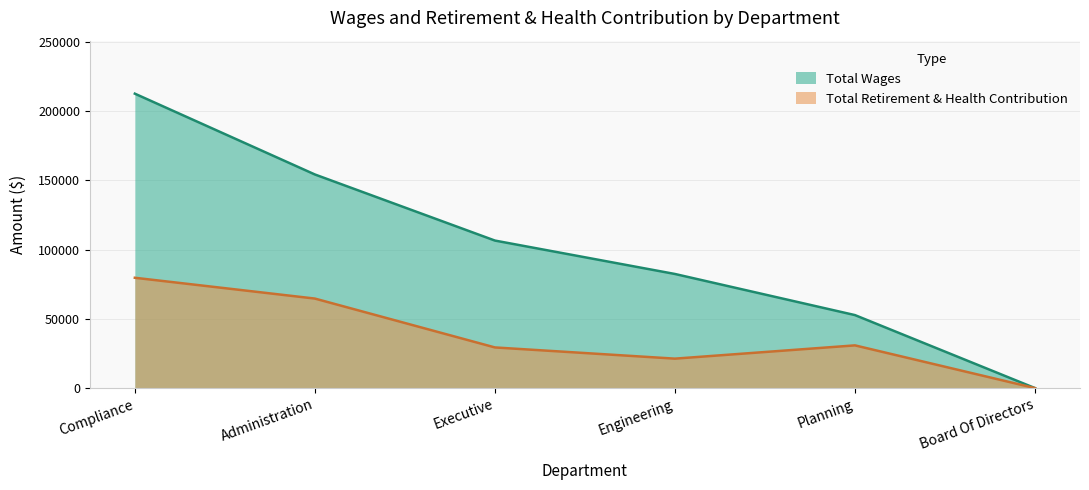

At how many categories does at least one series exceed 189930?

1